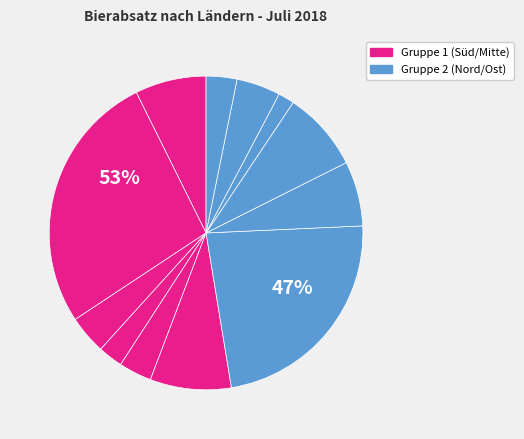

True or false: Schleswig-Holstein / Hamburg accounts for 5% of the total.

True